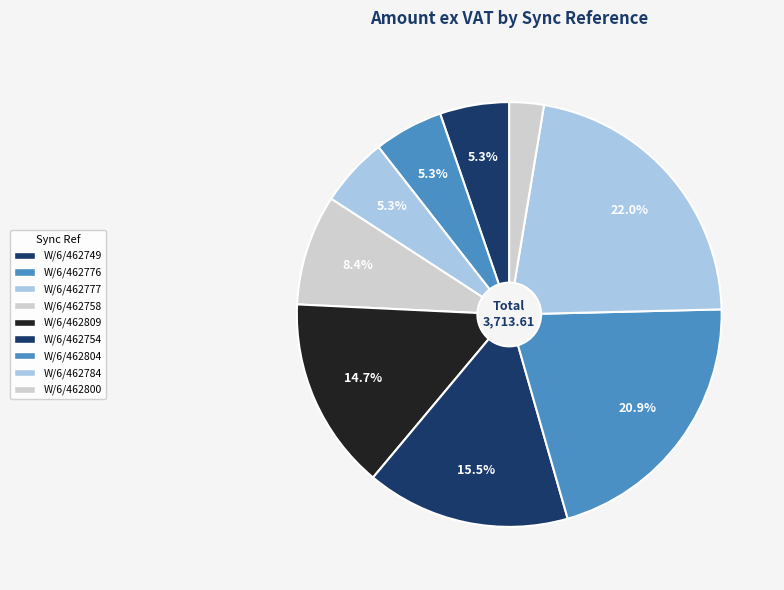

The W/6/462809 slice represents 15% of the pie. True or false?

True